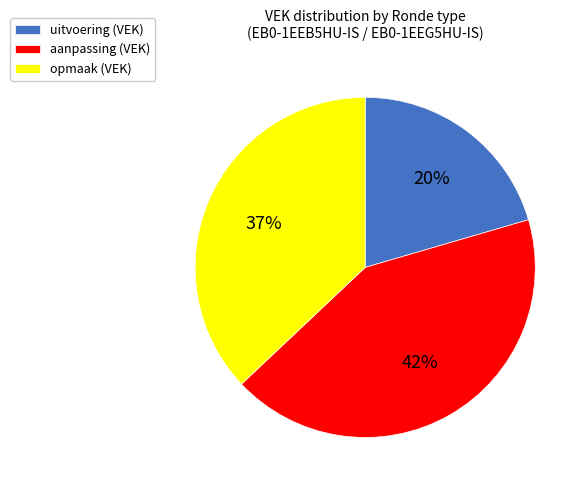

To the nearest percent, what portion does uitvoering (VEK) represent?

20%